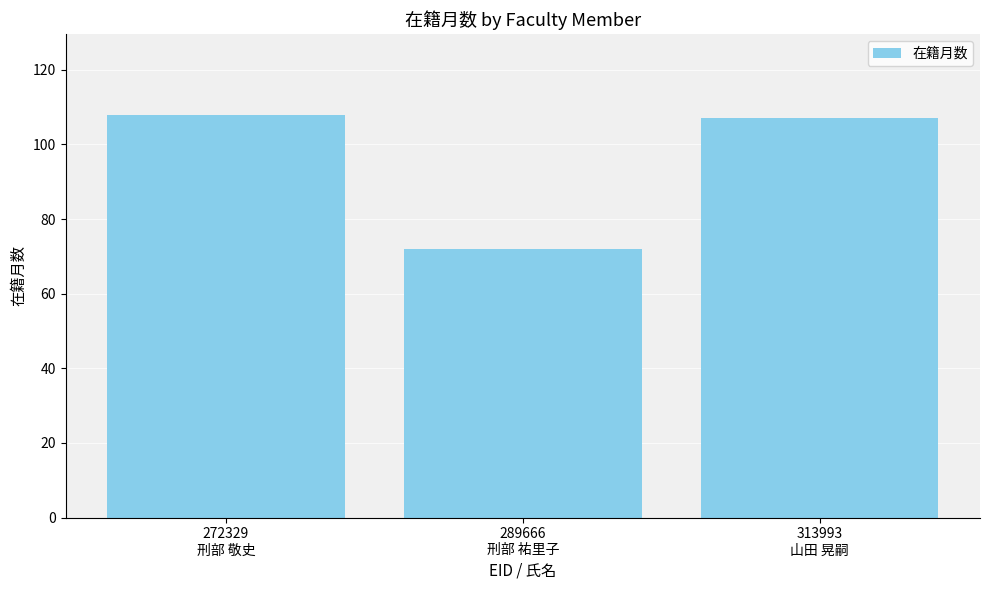

What position from the left is 289666
刑部 祐里子?

2